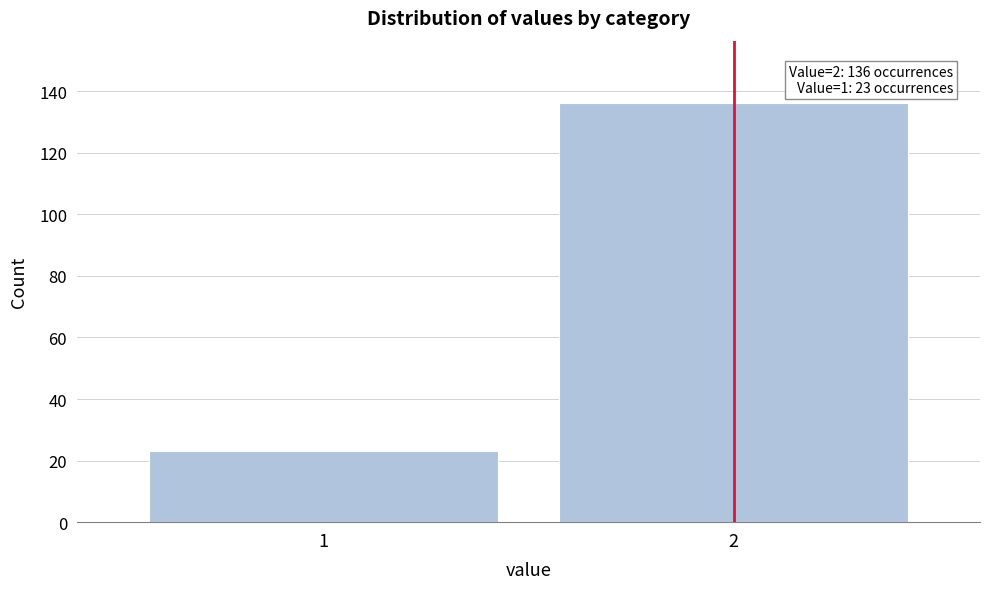

Reading left to right, what are all the values shown in this chart?

1=23	2=136